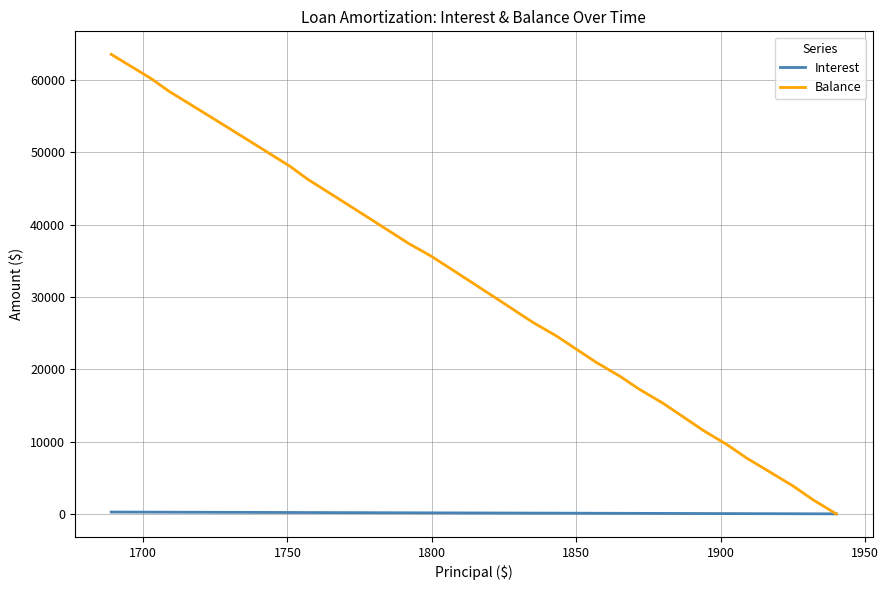

What is the highest value of the Interest series?

258.2